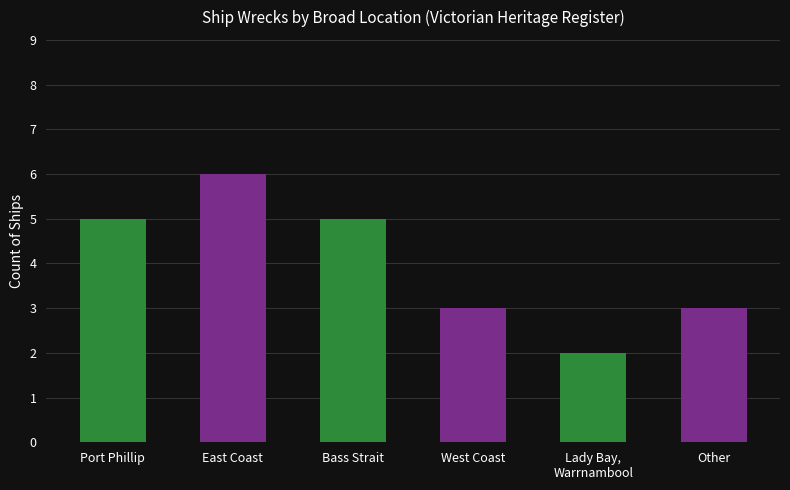

Is it true that the value at East Coast is 9?

False